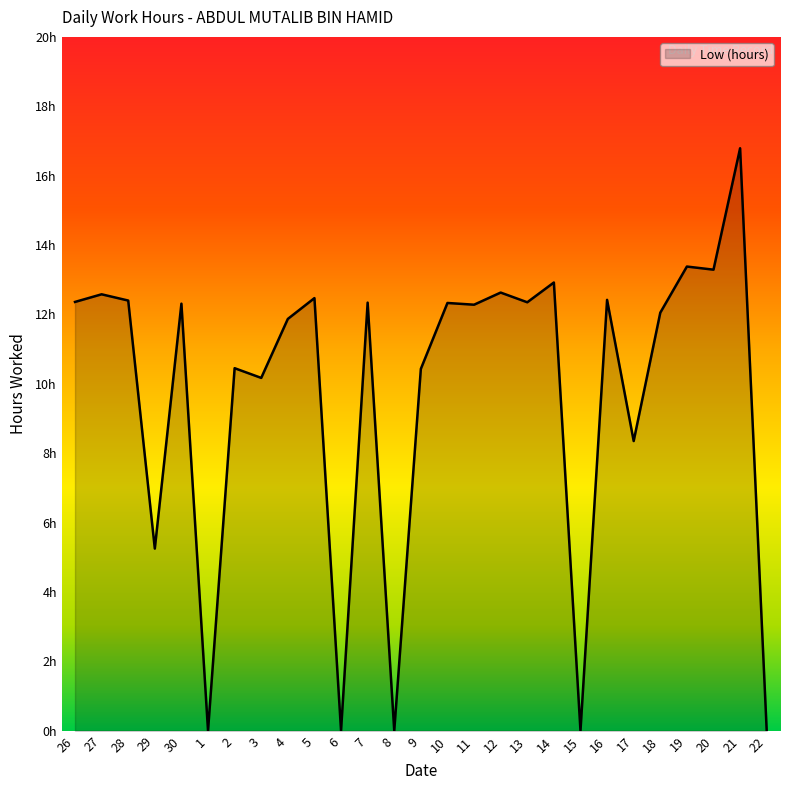

What value does the data have at 3?

10.2